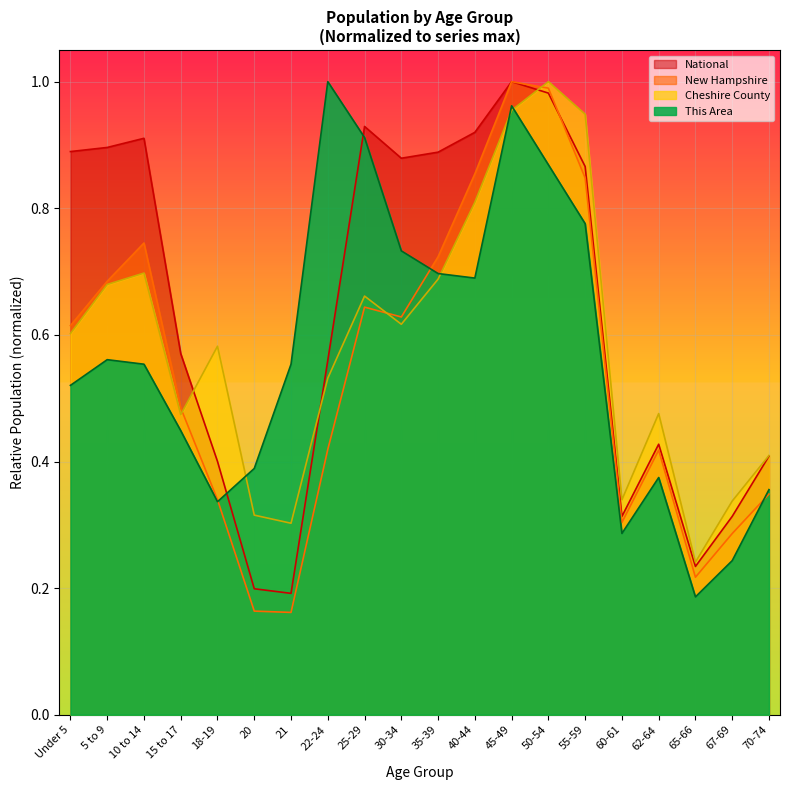

What is the difference between the Cheshire County values at Under 5 and 45-49?

0.4